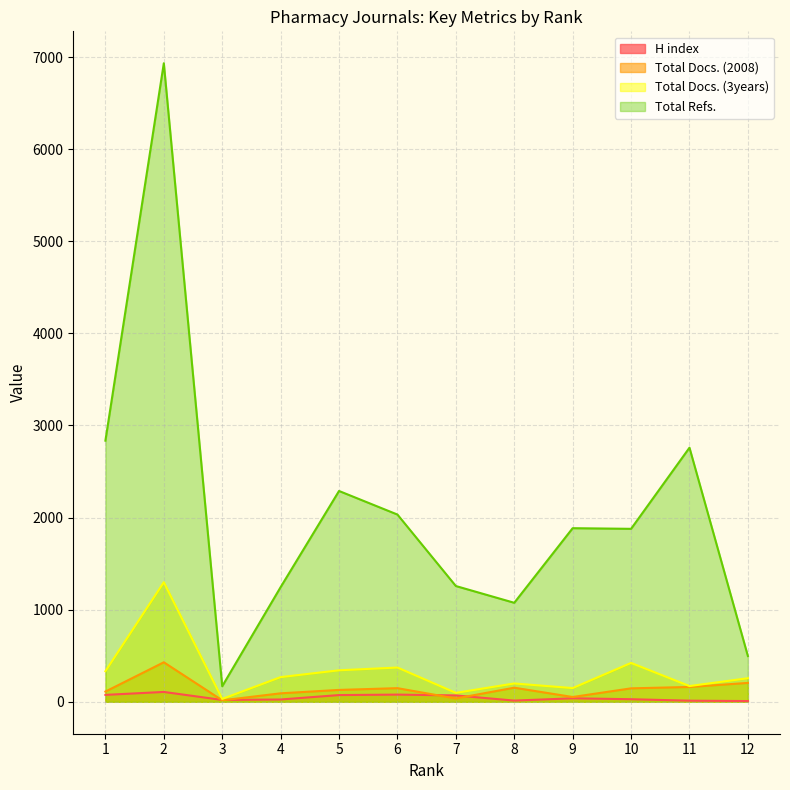

The value of Total Docs. (3years) at 4 is 389. True or false?

False